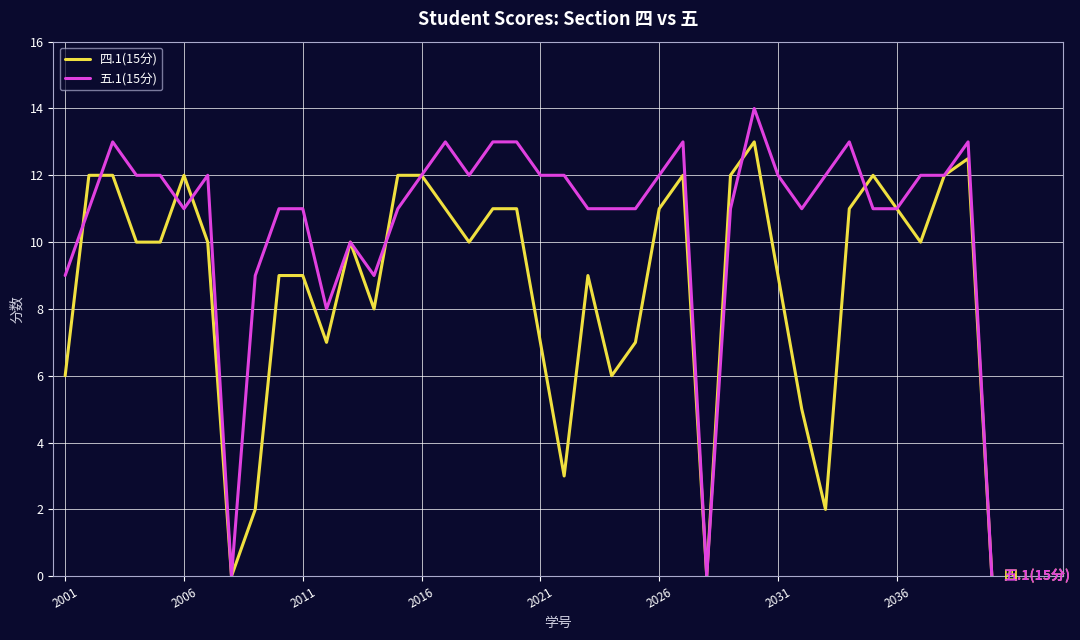

Reading left to right, extract all data points from this chart.

四.1(15分): 6.0	12.0	12.0	10.0	10.0	12.0	10.0	0.0	2.0	9.0	9.0	7.0	10.0	8.0	12.0	12.0	11.0	10.0	11.0	11.0	7.0	3.0	9.0	6.0	7.0	11.0	12.0	0.0	12.0	13.0	9.0	5.0	2.0	11.0	12.0	11.0	10.0	12.0	12.5	0.0
五.1(15分): 9.0	11.0	13.0	12.0	12.0	11.0	12.0	0.0	9.0	11.0	11.0	8.0	10.0	9.0	11.0	12.0	13.0	12.0	13.0	13.0	12.0	12.0	11.0	11.0	11.0	12.0	13.0	0.0	11.0	14.0	12.0	11.0	12.0	13.0	11.0	11.0	12.0	12.0	13.0	0.0